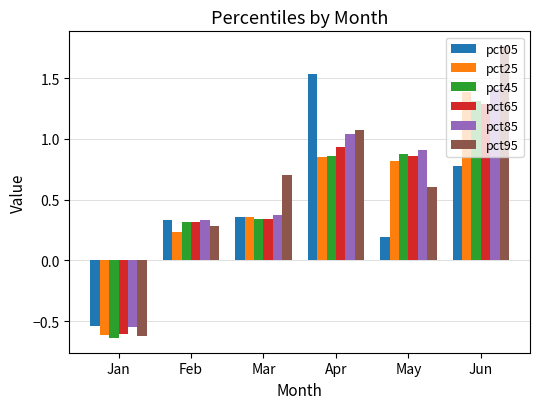

At which label does pct45 reach its peak?

Jun